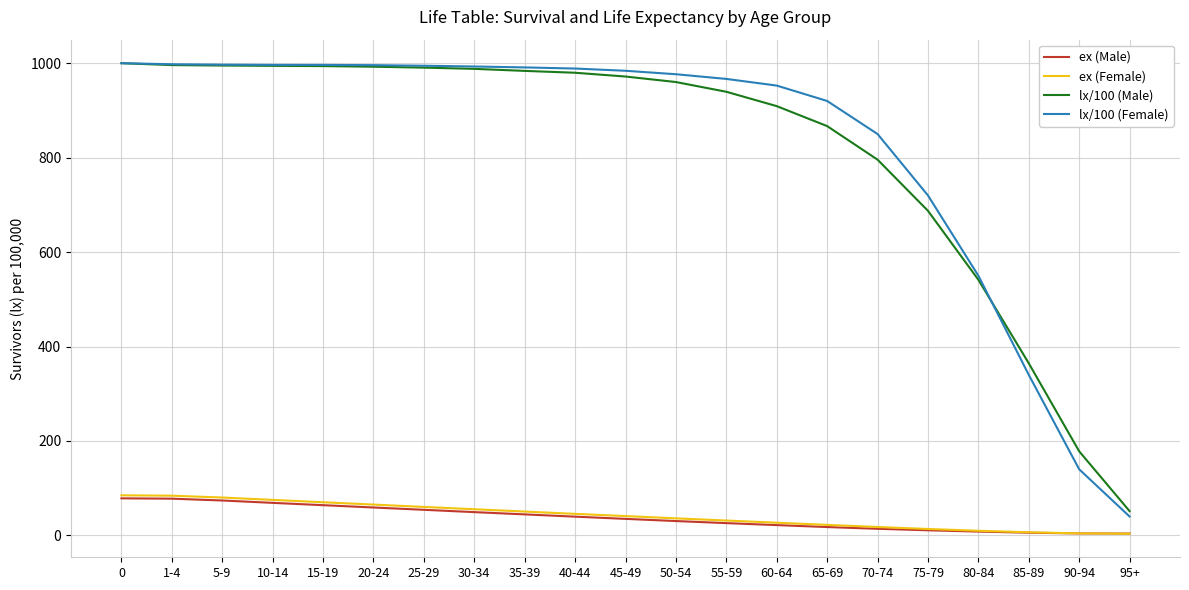

What is the spread (max minus min) of values at 25-29?

940.4